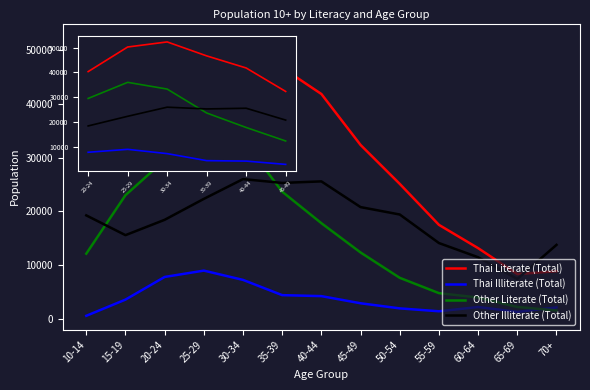

What is the spread (max minus min) of values at 45-49?

29395